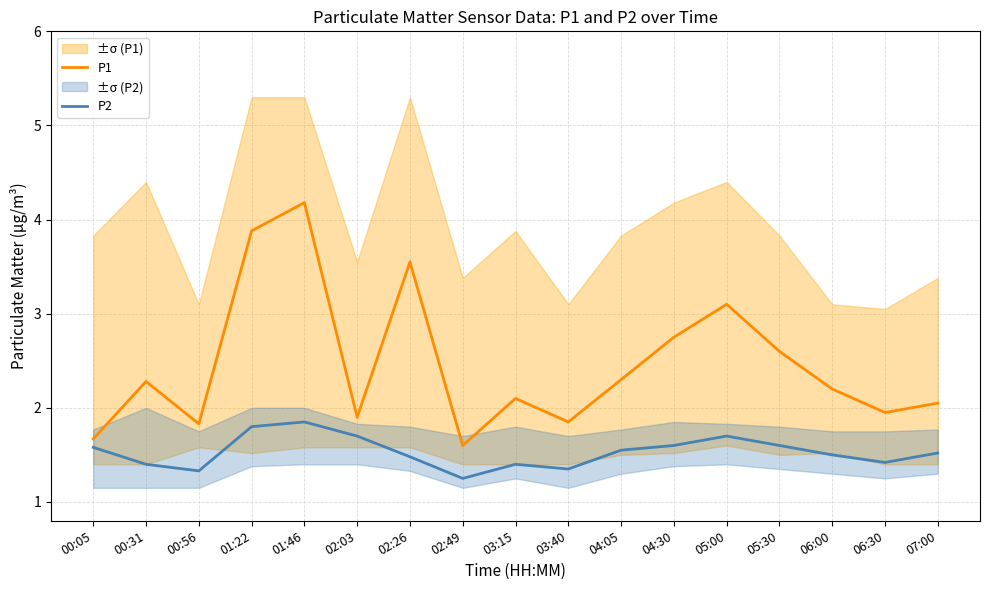

What position from the left is 02:26?

7